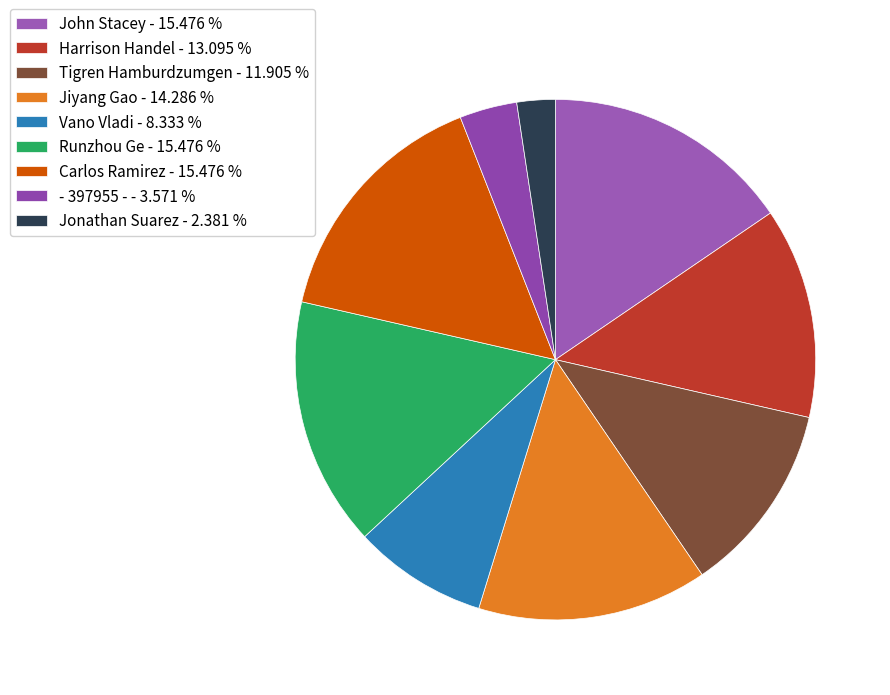

Which has a higher value, Jiyang Gao or Harrison Handel?

Jiyang Gao